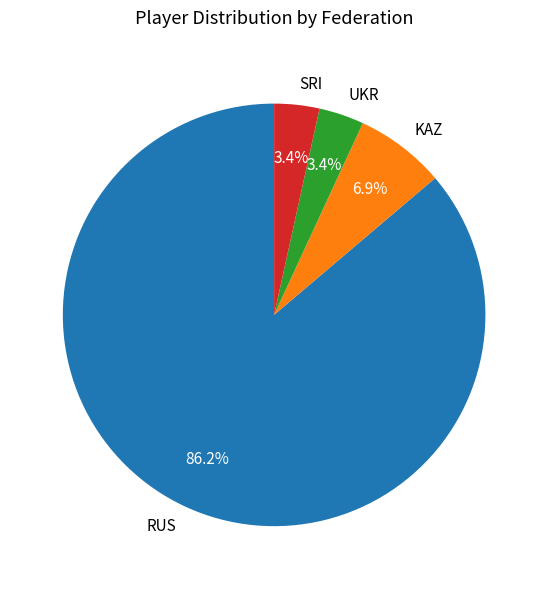

To the nearest percent, what percentage of the pie is UKR?

3%